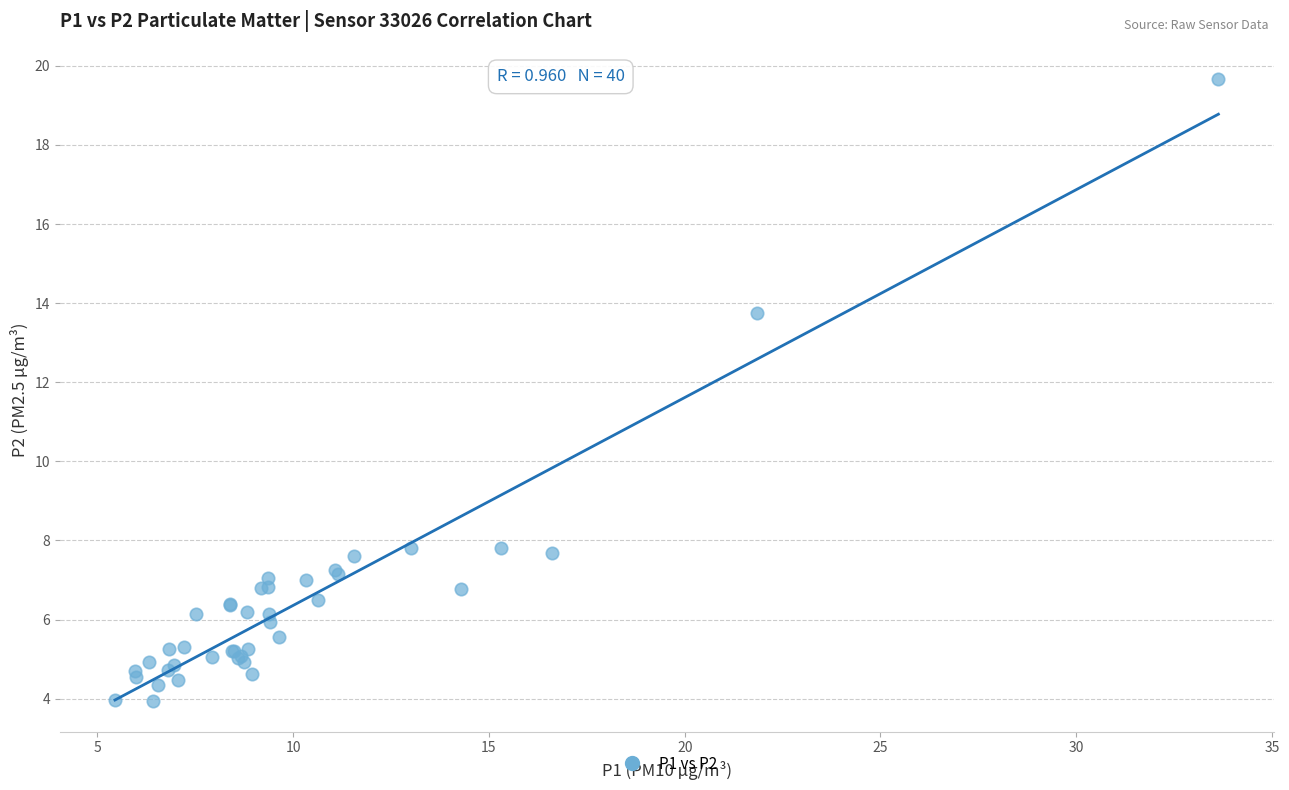

What Y value in the scatter plot is closest to 11?

13.8